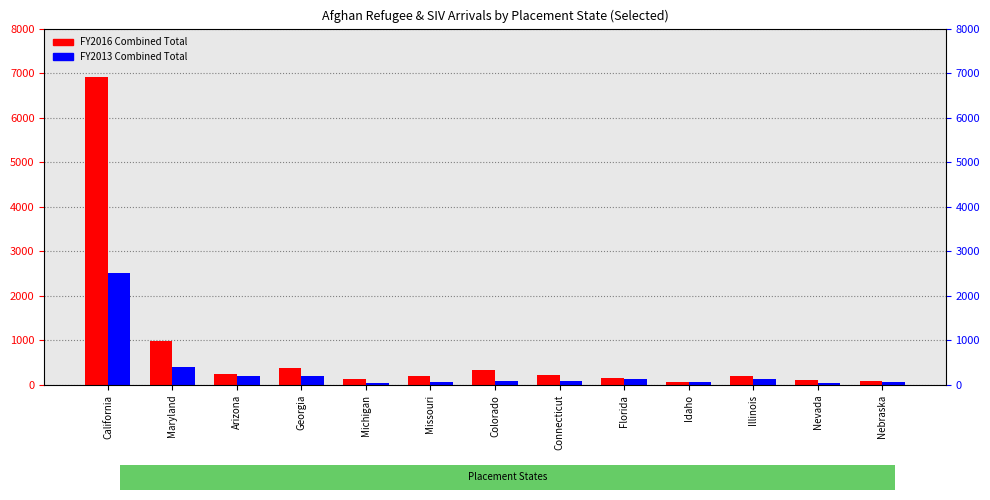

The value of FY2013 Combined at Nevada is 48. True or false?

True